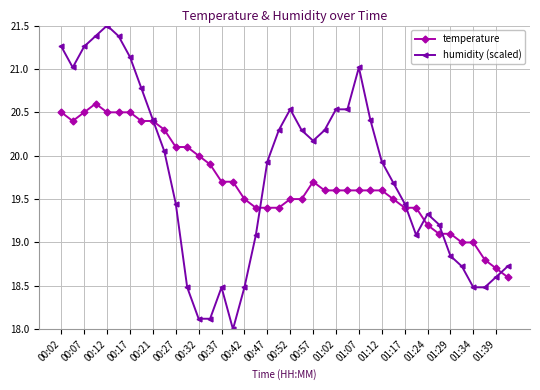

What is the value of the temperature point at the 4th from the left?

20.6